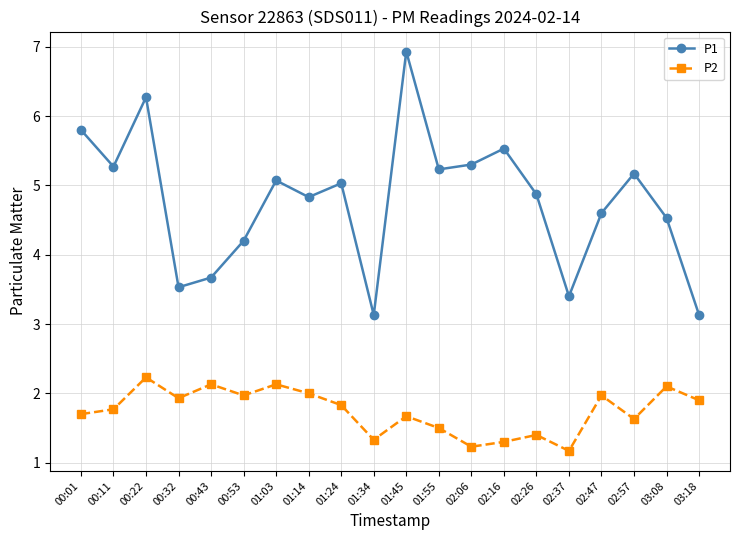

Reading left to right, list all the values displayed in this chart.

P1: 5.8	5.3	6.3	3.5	3.7	4.2	5.1	4.8	5.0	3.1	6.9	5.2	5.3	5.5	4.9	3.4	4.6	5.2	4.5	3.1
P2: 1.7	1.8	2.2	1.9	2.1	2.0	2.1	2.0	1.8	1.3	1.7	1.5	1.2	1.3	1.4	1.2	2.0	1.6	2.1	1.9